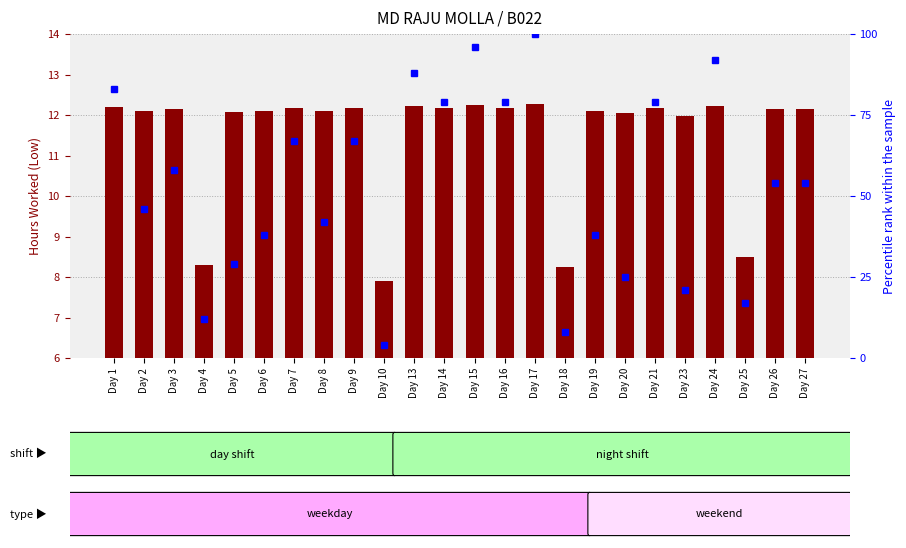

Reading right to left, transcribe all the data shown in this chart.

hours worked: Day 27=12.1	Day 26=12.1	Day 25=8.5	Day 24=12.2	Day 23=12.0	Day 21=12.2	Day 20=12.1	Day 19=12.1	Day 18=8.2	Day 17=12.3	Day 16=12.2	Day 15=12.2	Day 14=12.2	Day 13=12.2	Day 10=7.9	Day 9=12.2	Day 8=12.1	Day 7=12.2	Day 6=12.1	Day 5=12.1	Day 4=8.3	Day 3=12.2	Day 2=12.1	Day 1=12.2
percentile rank within sample: Day 27=54.0	Day 26=54.0	Day 25=17.0	Day 24=92.0	Day 23=21.0	Day 21=79.0	Day 20=25.0	Day 19=38.0	Day 18=8.0	Day 17=100.0	Day 16=79.0	Day 15=96.0	Day 14=79.0	Day 13=88.0	Day 10=4.0	Day 9=67.0	Day 8=42.0	Day 7=67.0	Day 6=38.0	Day 5=29.0	Day 4=12.0	Day 3=58.0	Day 2=46.0	Day 1=83.0